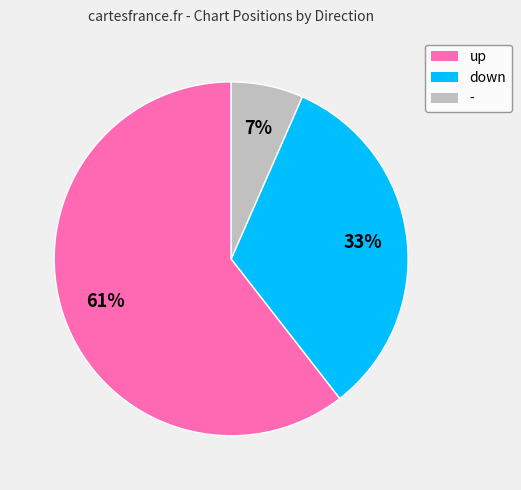

Which has a higher value, down or -?

down